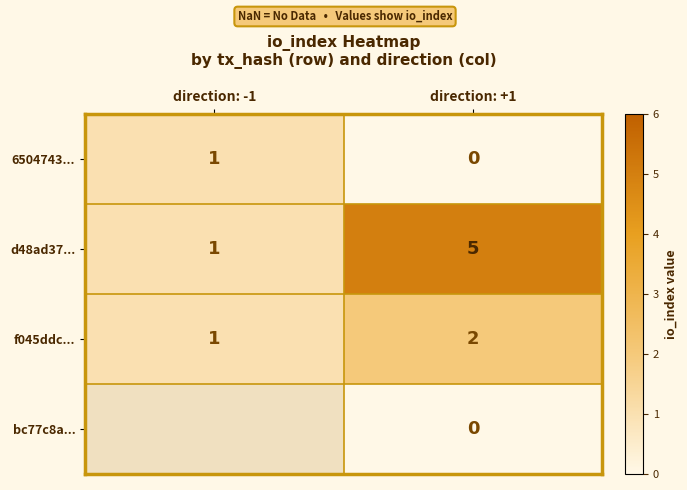

What is the average value of the d48ad37... series?

3